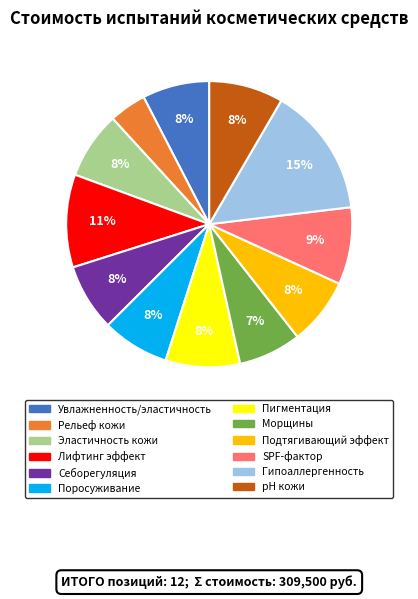

Is there any slice that represents more than half of the pie?

No